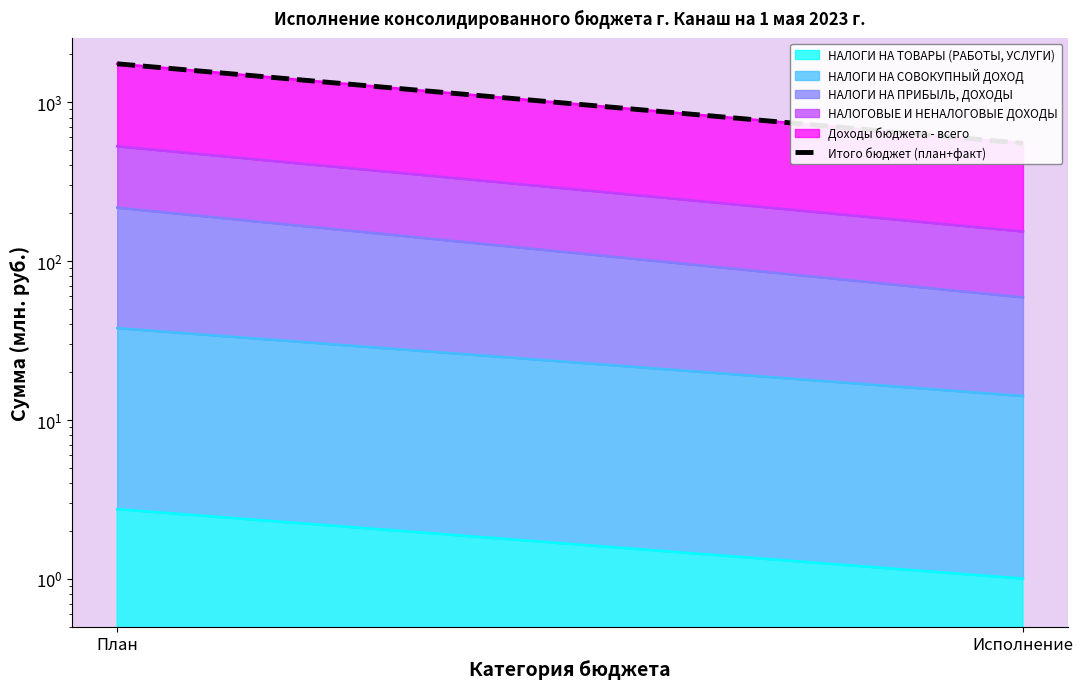

Which category has the highest value across all series?

План